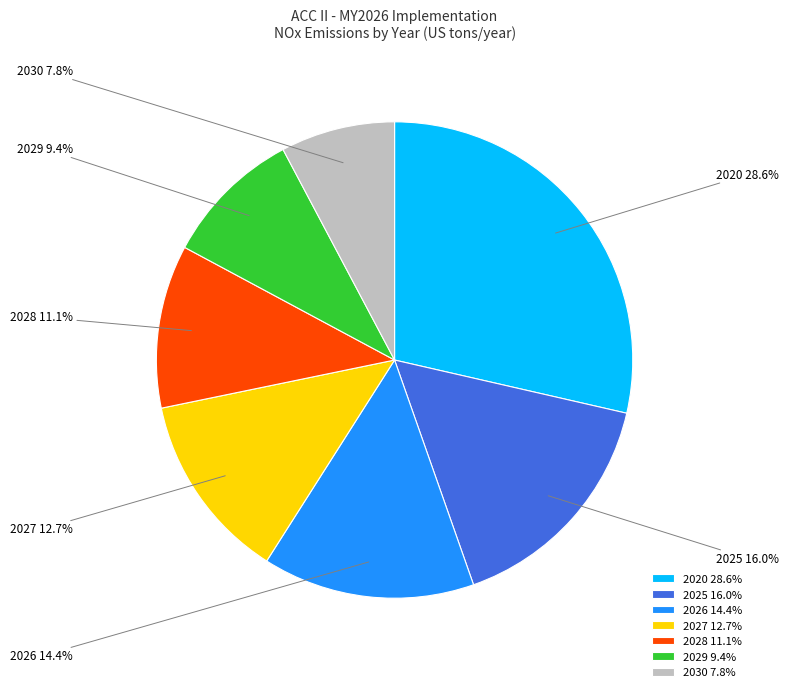

Is 2025 the majority of the pie?

No